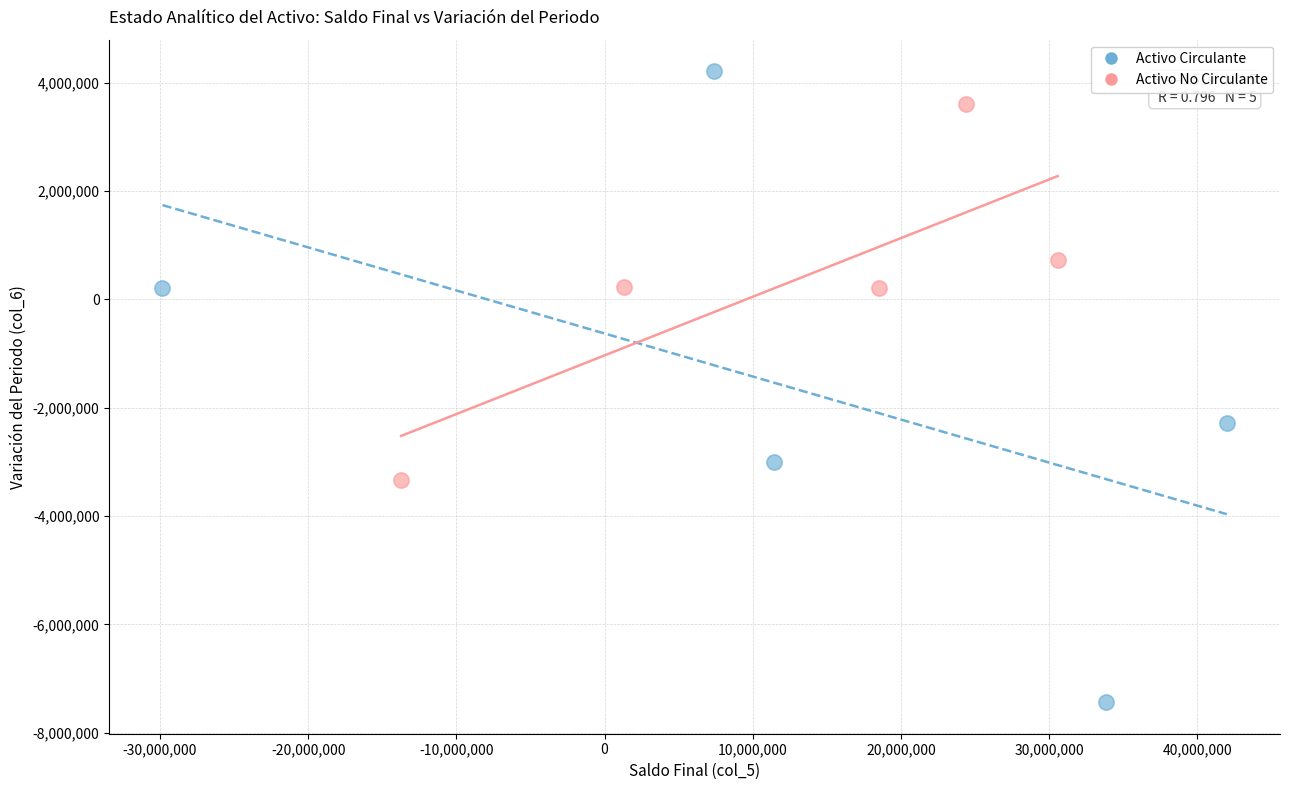

Which series contains the highest Y value?

Activo Circulante